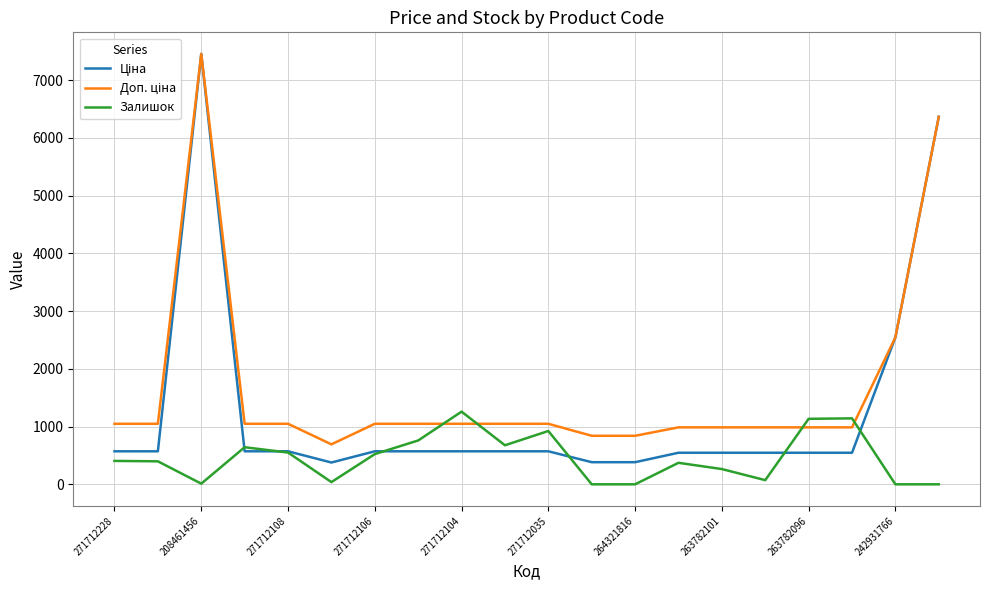

How many lines are shown in the chart?

3